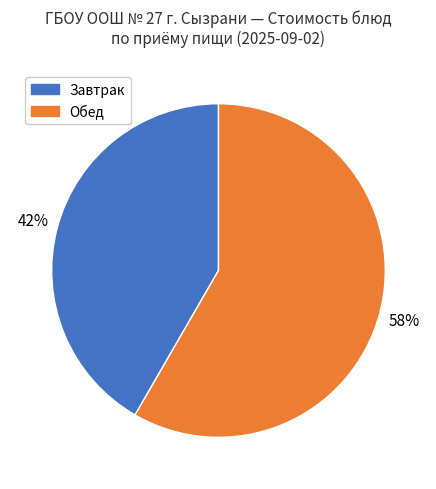

To the nearest percent, what is the average slice percentage?

50%